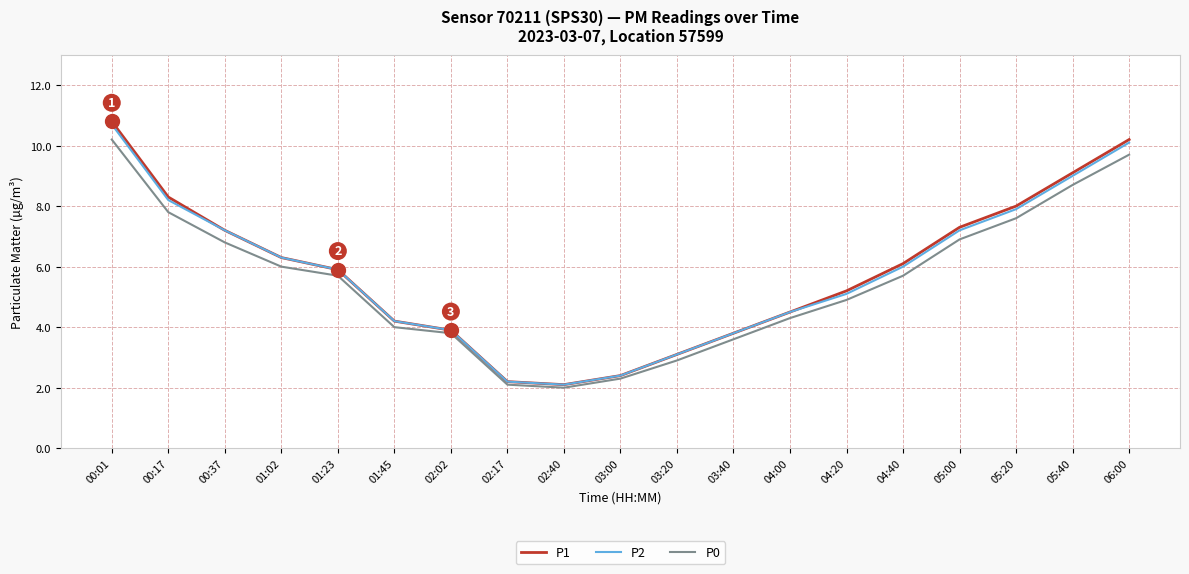

True or false: P0 has a value of 8.3 at 04:20.

False